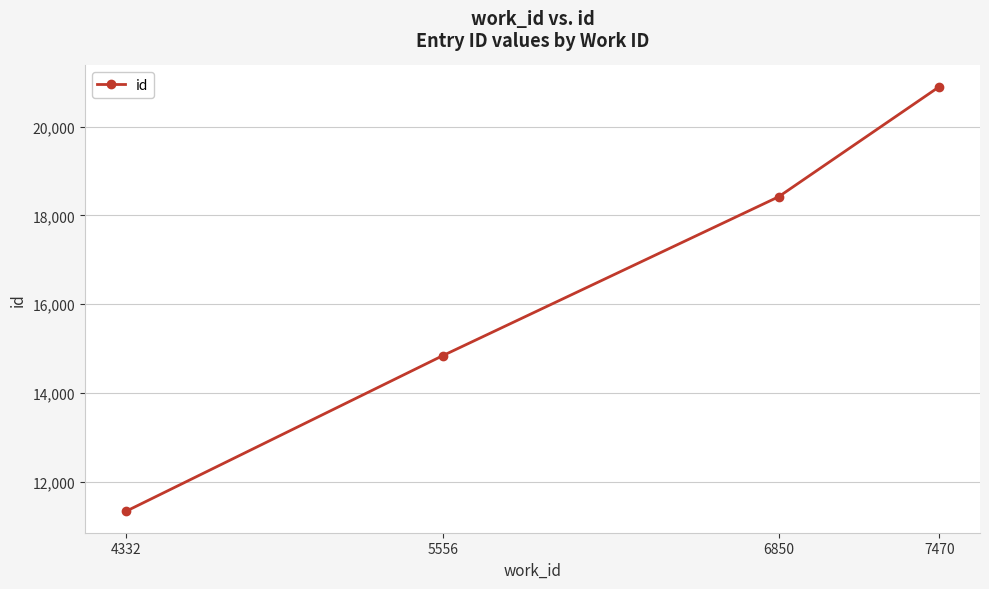

What is the greatest value displayed?

20899